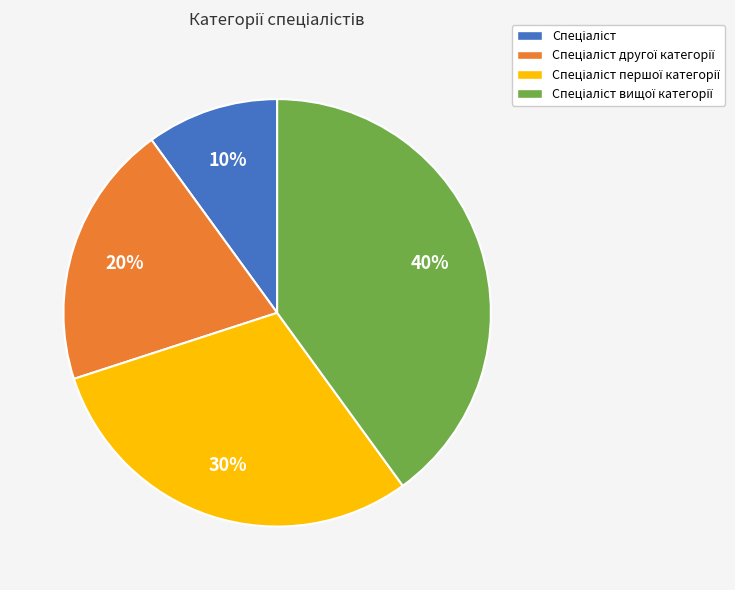

To the nearest percent, what is the average slice percentage?

25%